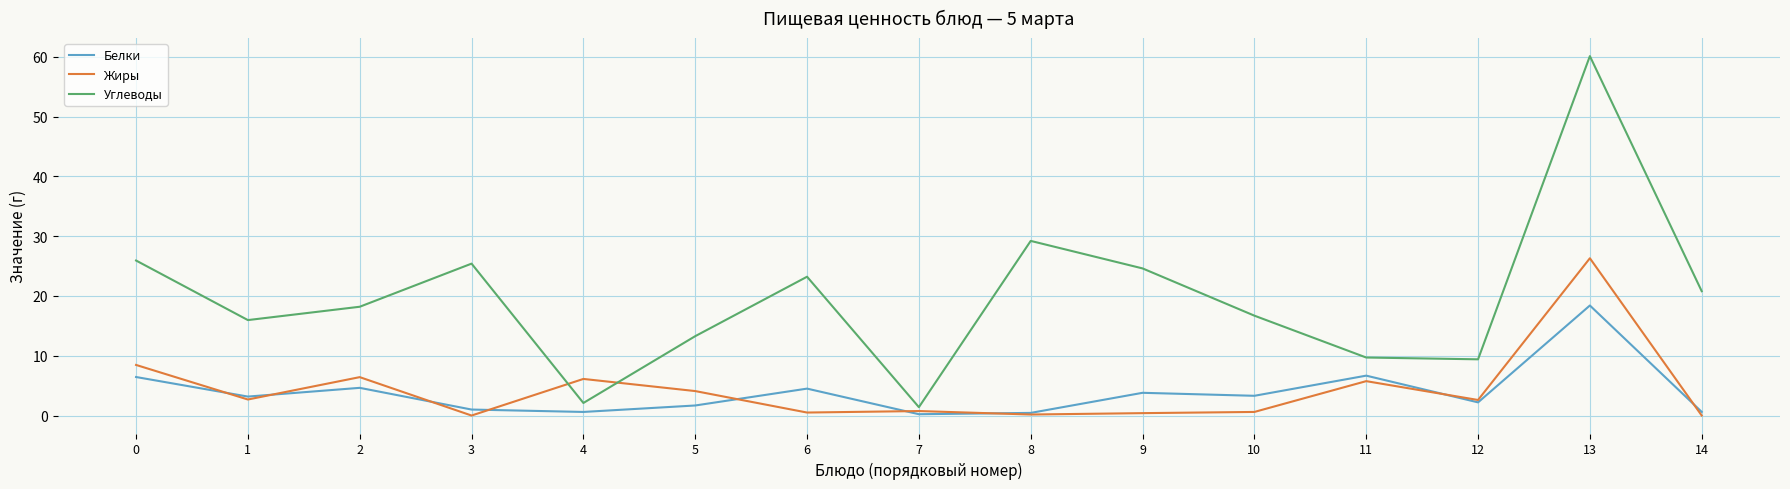

What value does the Белки series have at 8?

0.4